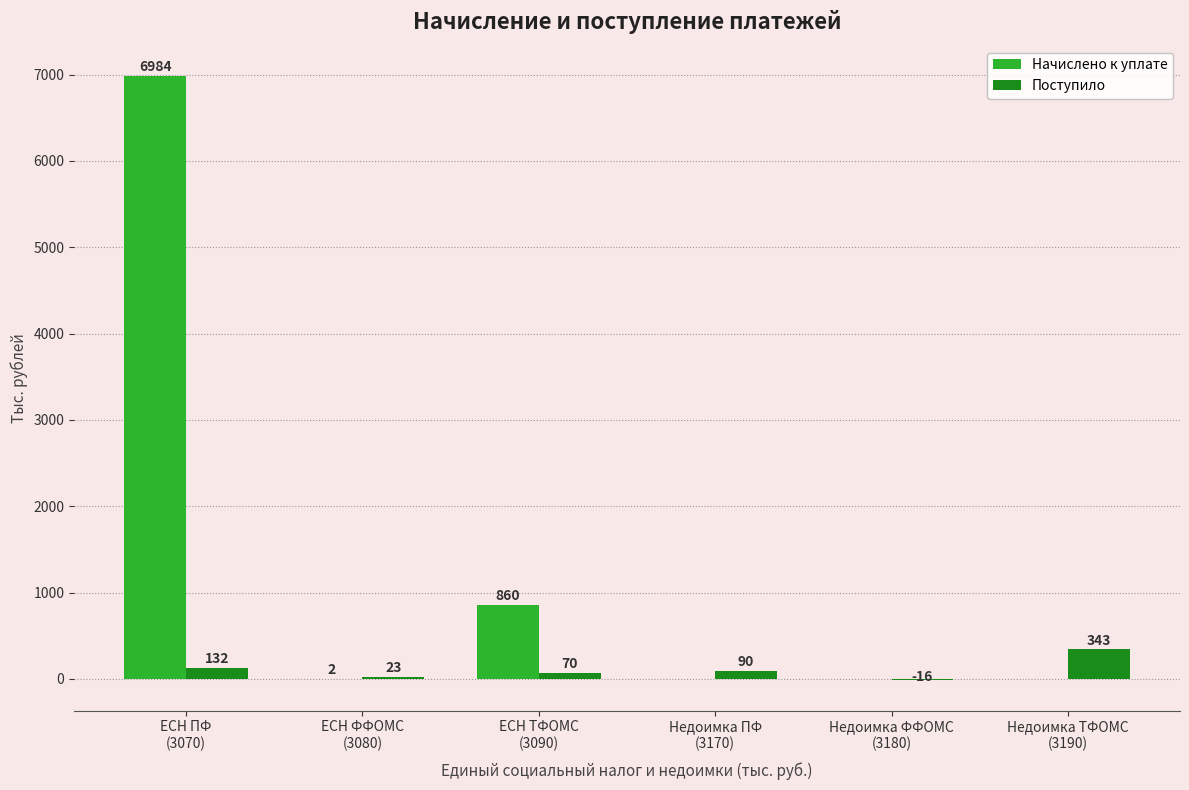

What is the sum of all Поступило values?

642